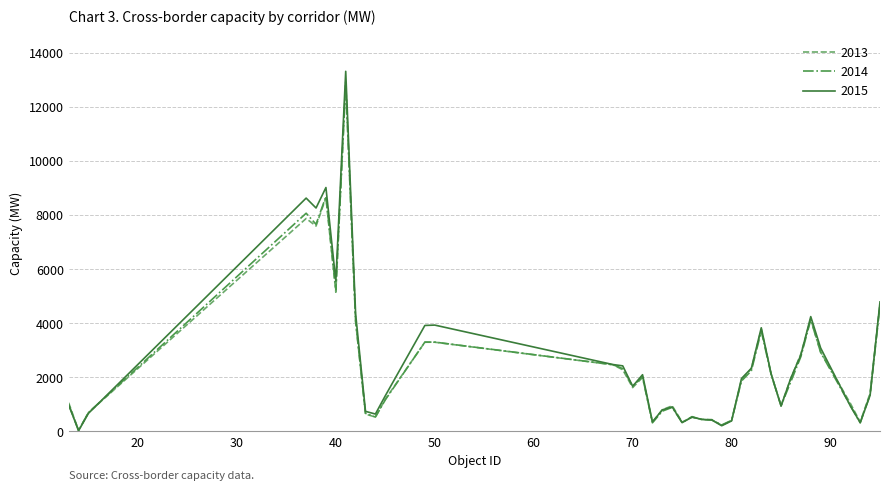

Count the number of data series in this chart.

3